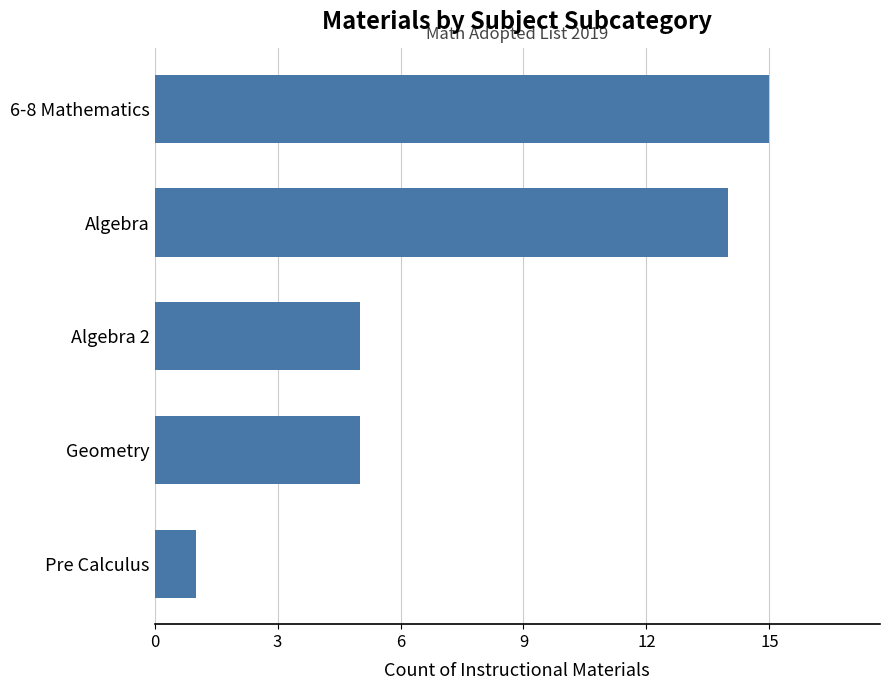

Reading bottom to top, transcribe all the data shown in this chart.

Pre Calculus=1	Geometry=5	Algebra 2=5	Algebra=14	6-8 Mathematics=15